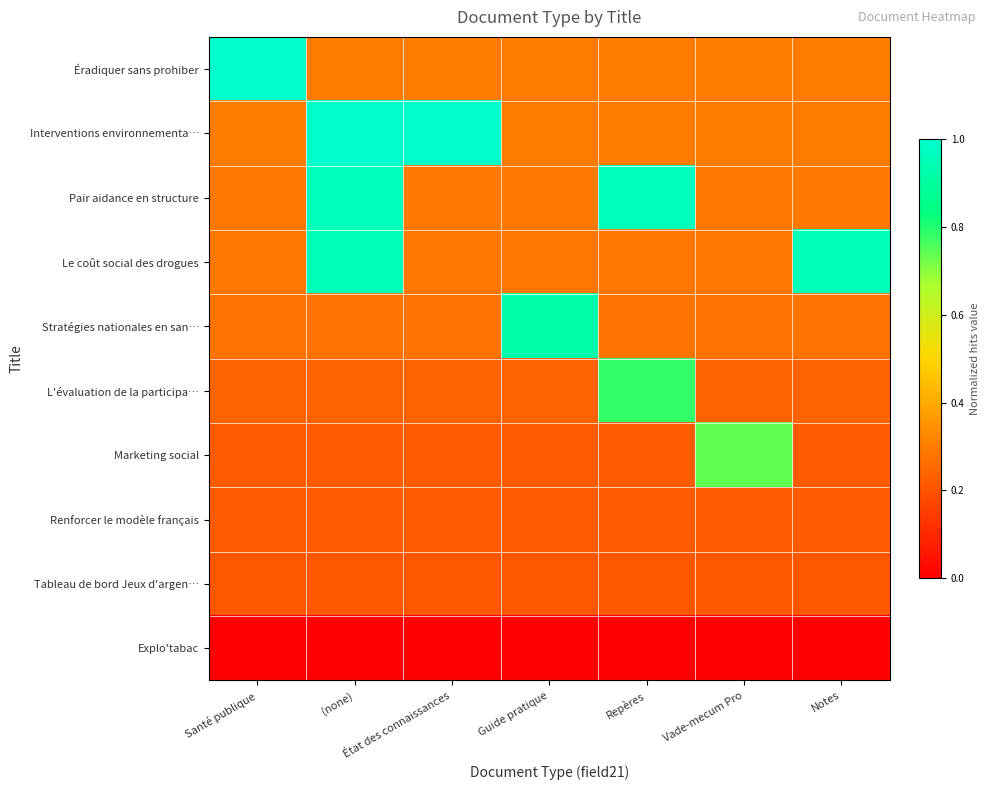

Count the number of data series in this chart.

10